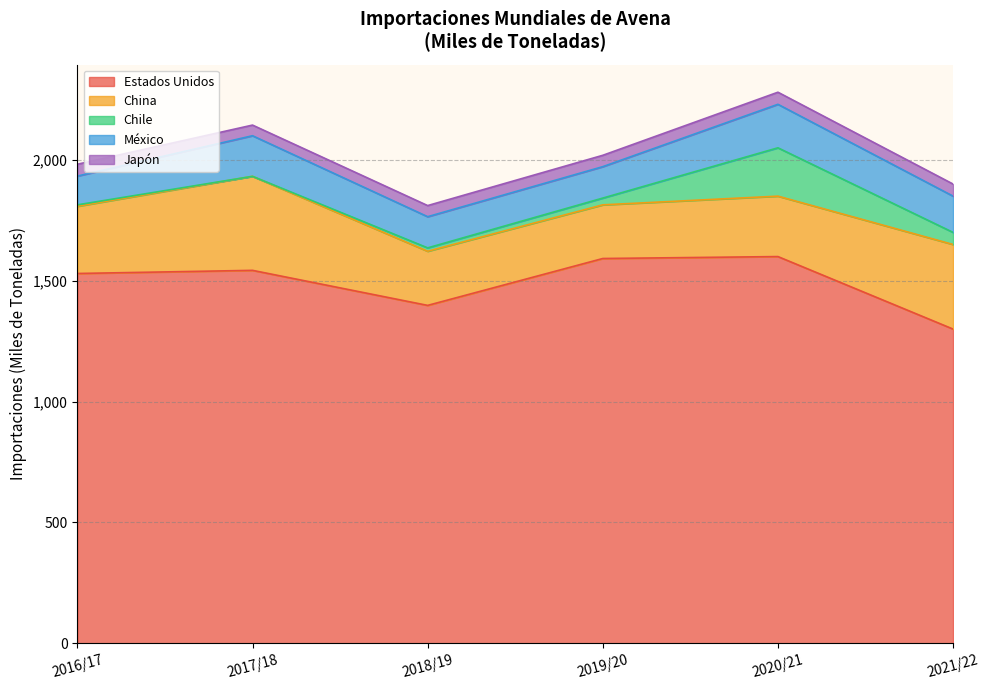

Between 2018/19 and 2021/22, which series saw the biggest shift?

China